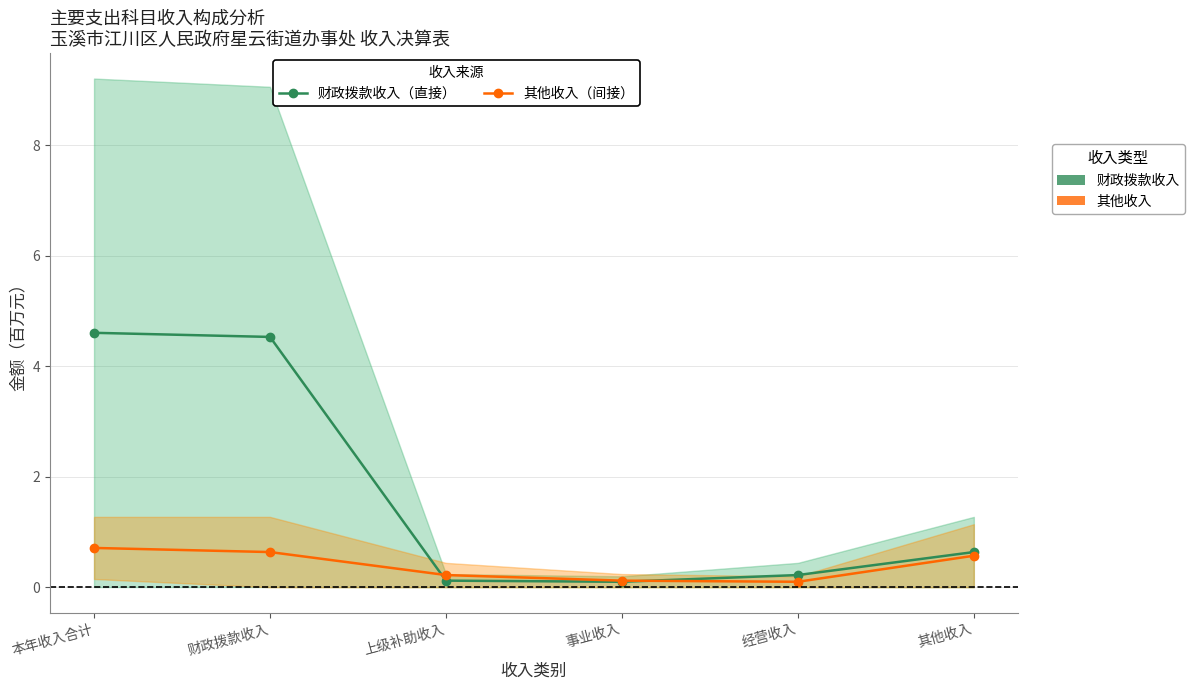

How many intersections are there between 财政拨款收入（直接） and 其他收入（间接）?

2